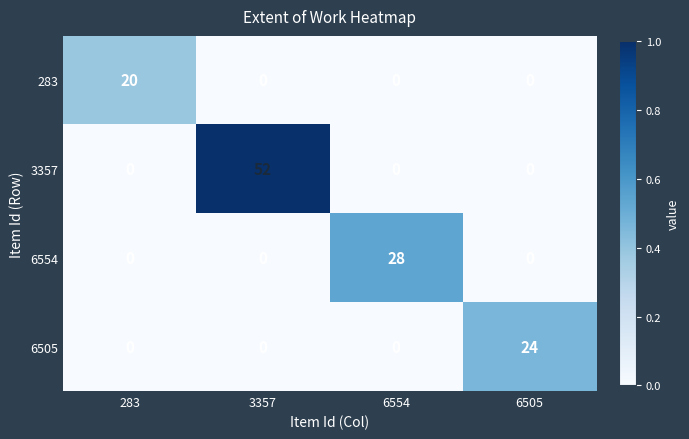

Is the value of 283 at 283 greater than the value of 6554 at 283?

Yes